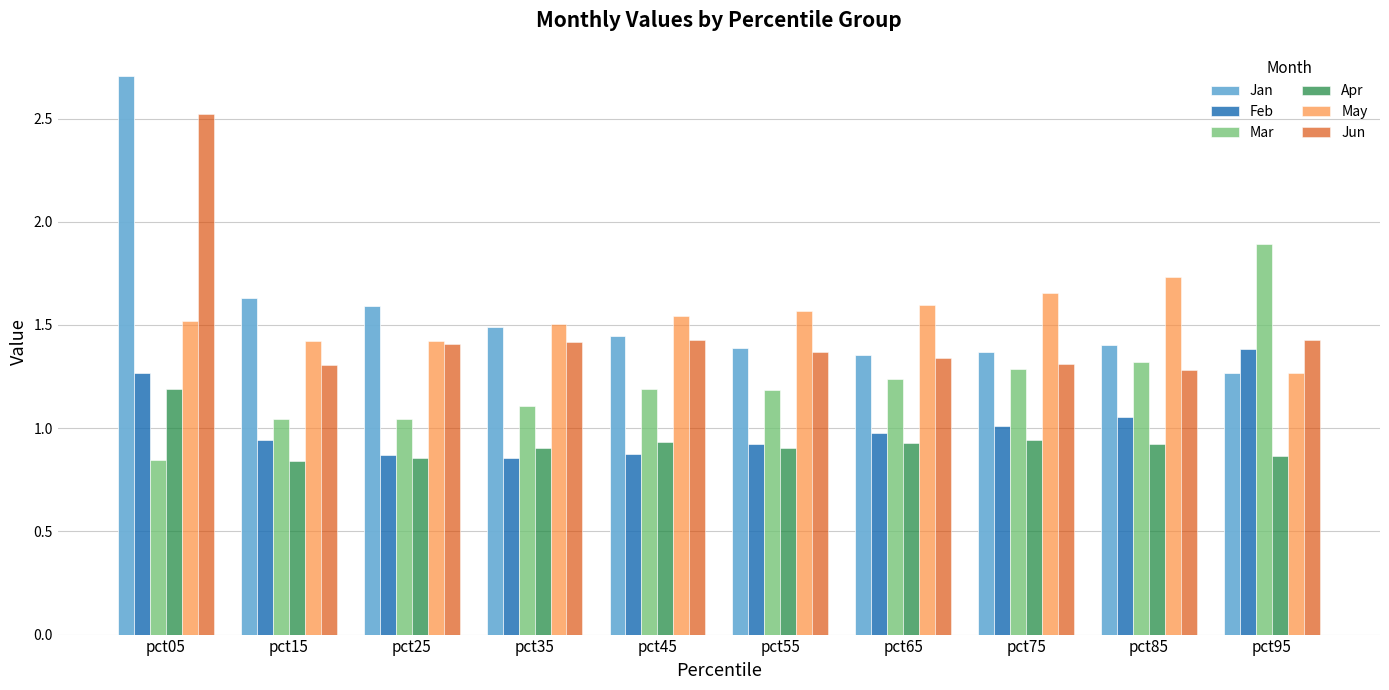

How many series are shown in this chart?

6